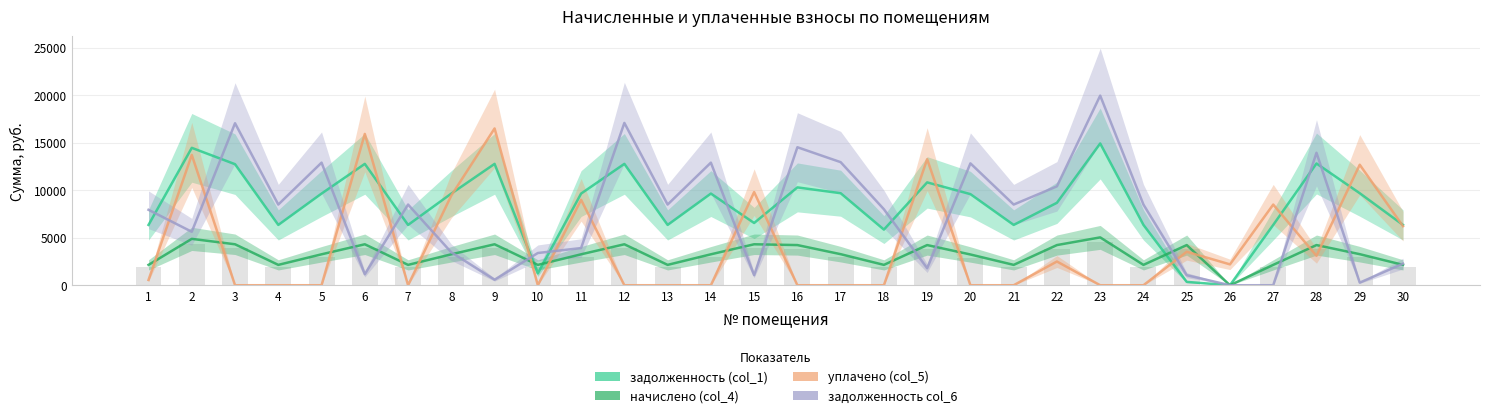

Is it true that начислено (col_4) equals 5454.5 at 5?

False